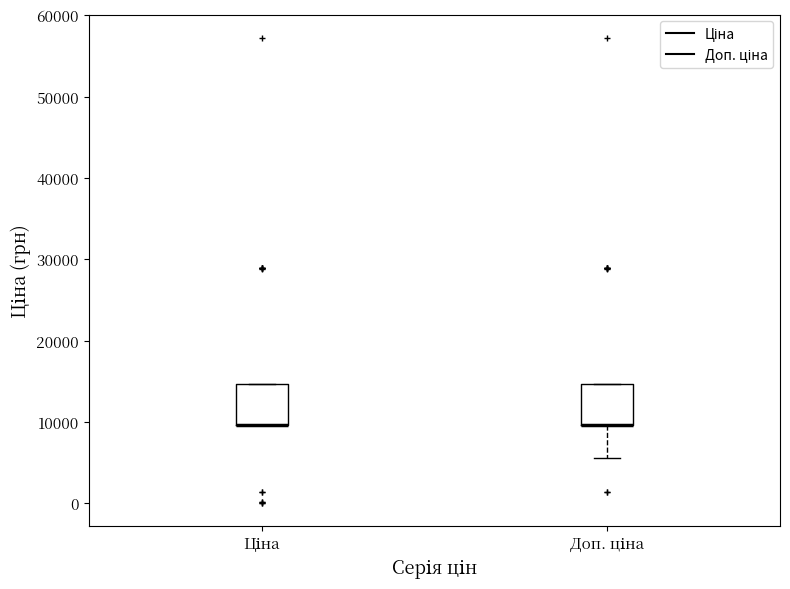

Reading left to right, transcribe this box plot: for each box, give where its median line is, the range the box spans, and where its two whiskers end, as read against the y-axis. The values are not printed on the chart, so give them approximately, as read against the axis.

Ціна: median 10000 (drawn on the box's lower edge), box 10000 to 15000, whiskers 10000 to 15000
Доп. ціна: median 10000 (drawn on the box's lower edge), box 10000 to 15000, whiskers 6000 to 15000